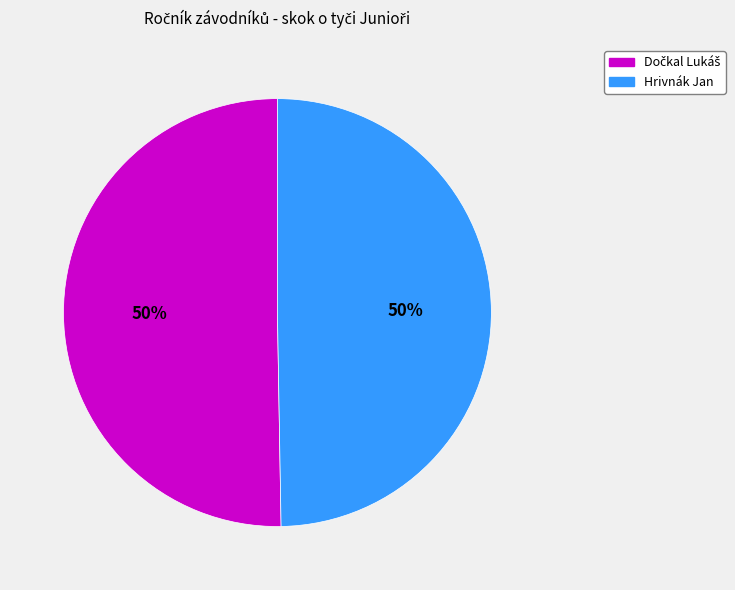

Is it true that Hrivnák Jan is 50% of the pie?

True